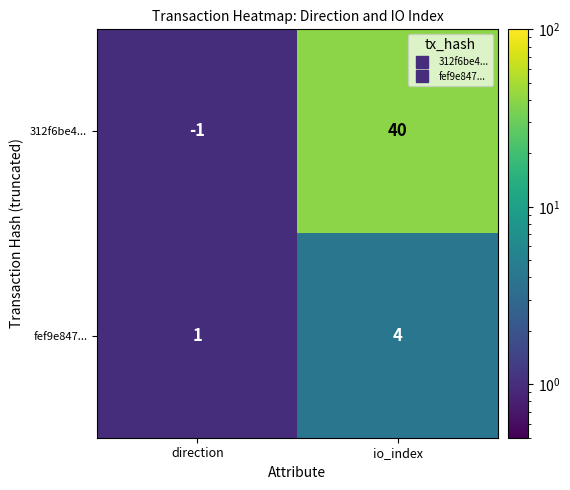

What is the highest value of the 312f6be4... series?

40